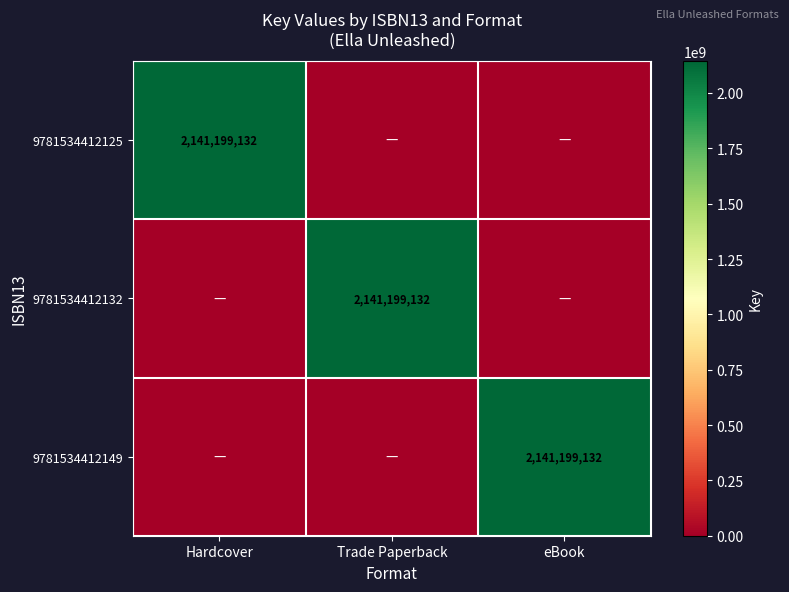

The value of 9781534412125 at Hardcover is 2141199132. True or false?

True